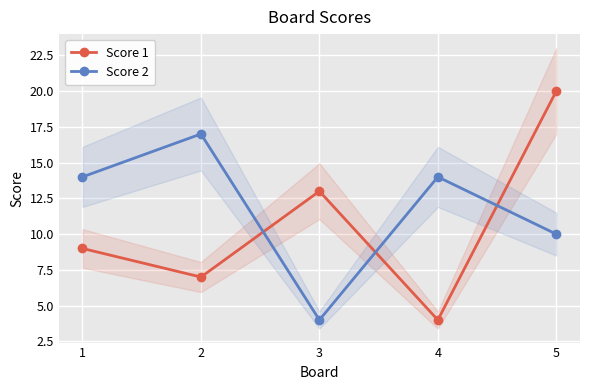

What are all the series names shown in the legend?

Score 1, Score 2